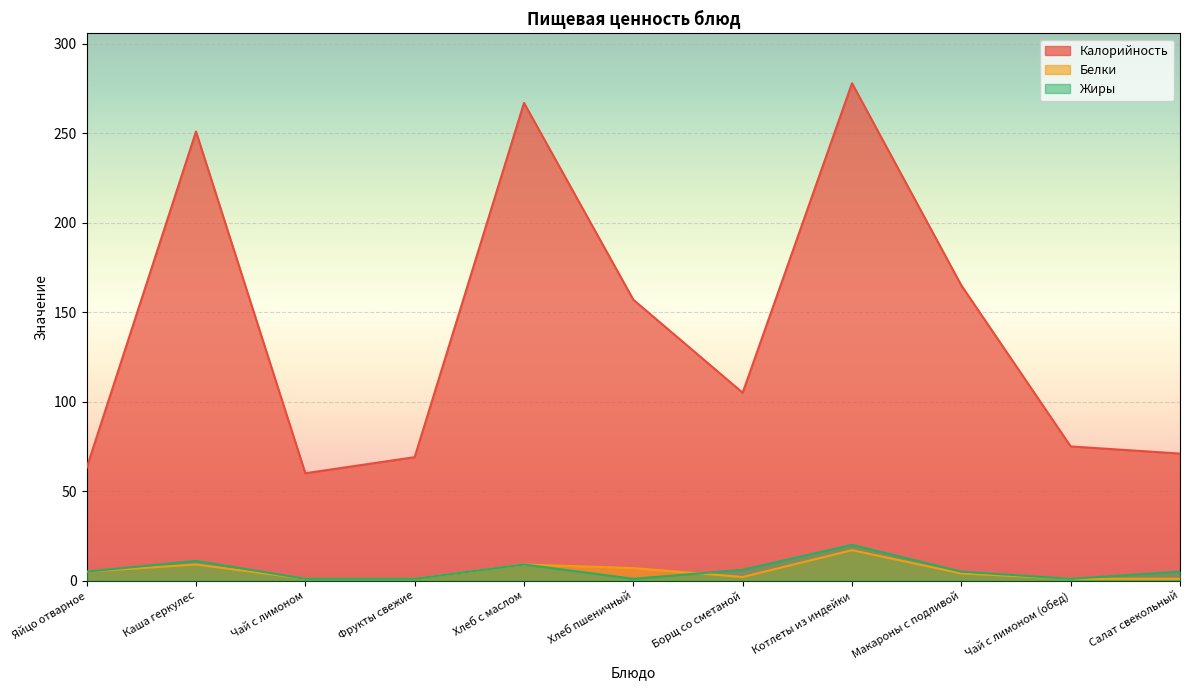

How many series are shown in this chart?

3